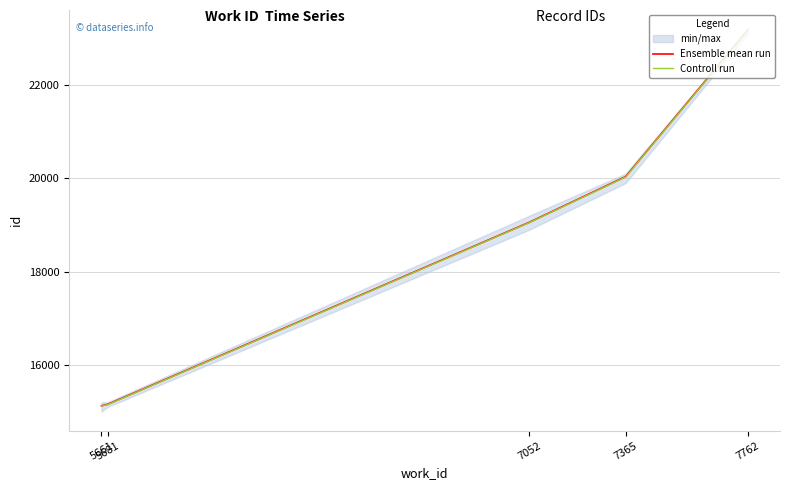

Read the Controll run value at 7762.

23169.1